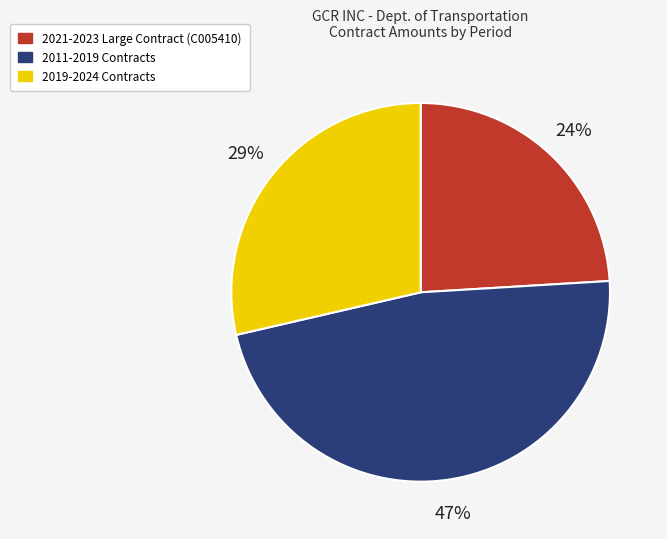

Is there any slice that represents more than half of the pie?

No